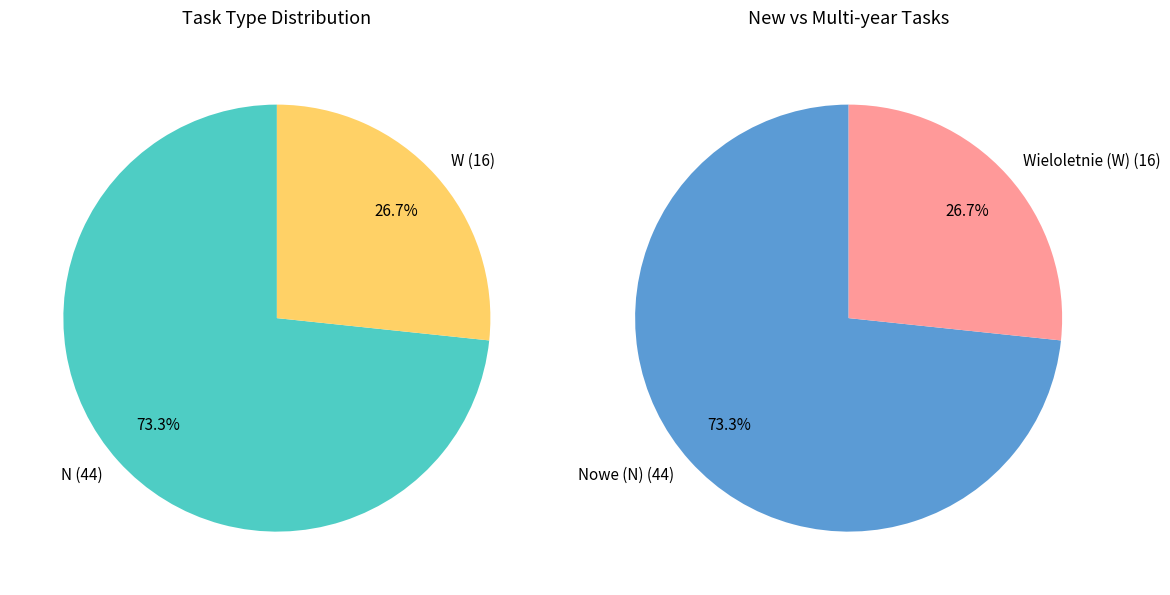

True or false: W accounts for 27% of the total.

True